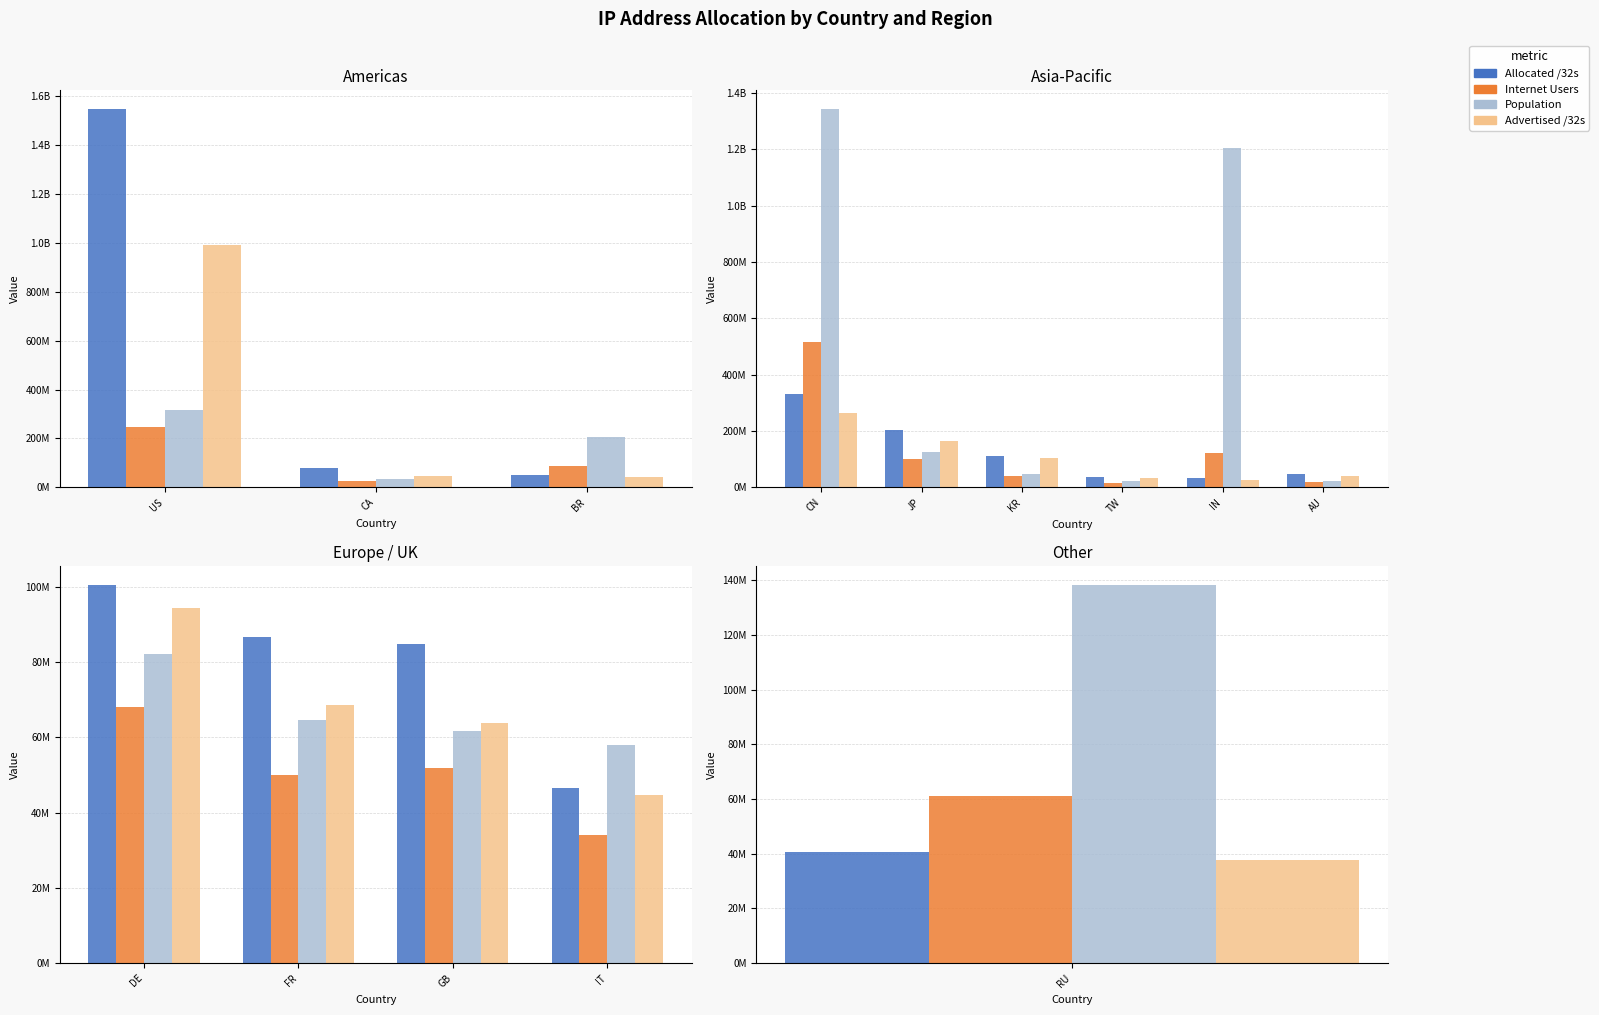

Which label corresponds to the largest value in the chart?

DE